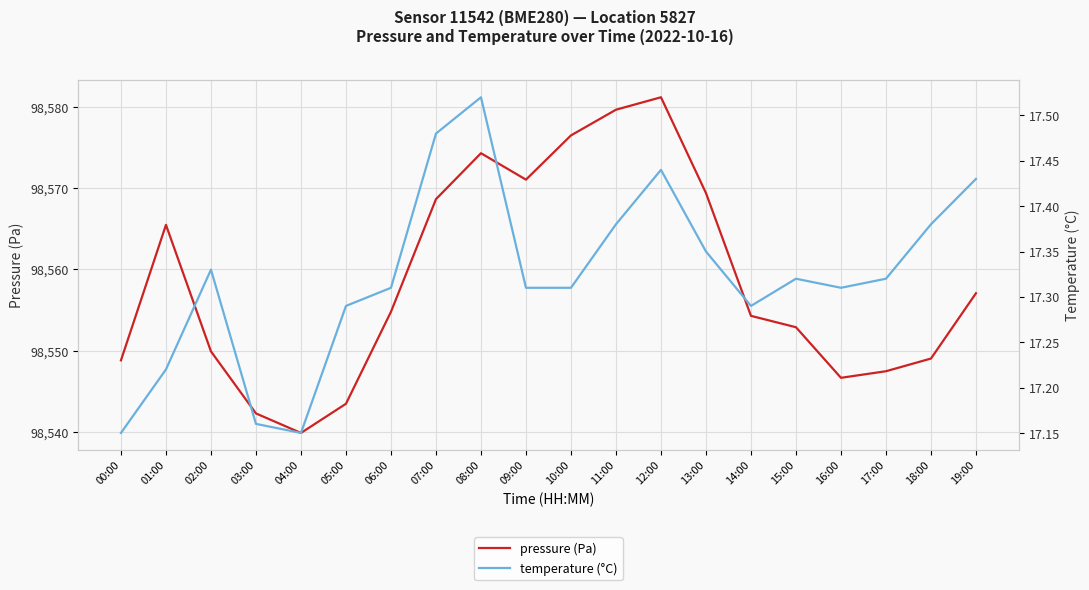

Reading left to right, list all the values displayed in this chart.

pressure (Pa): 98548.8	98565.5	98549.9	98542.3	98539.9	98543.5	98554.8	98568.6	98574.3	98571.0	98576.5	98579.6	98581.2	98569.4	98554.3	98552.9	98546.7	98547.5	98549.0	98557.1
temperature (°C): 17.1	17.2	17.3	17.2	17.1	17.3	17.3	17.5	17.5	17.3	17.3	17.4	17.4	17.4	17.3	17.3	17.3	17.3	17.4	17.4